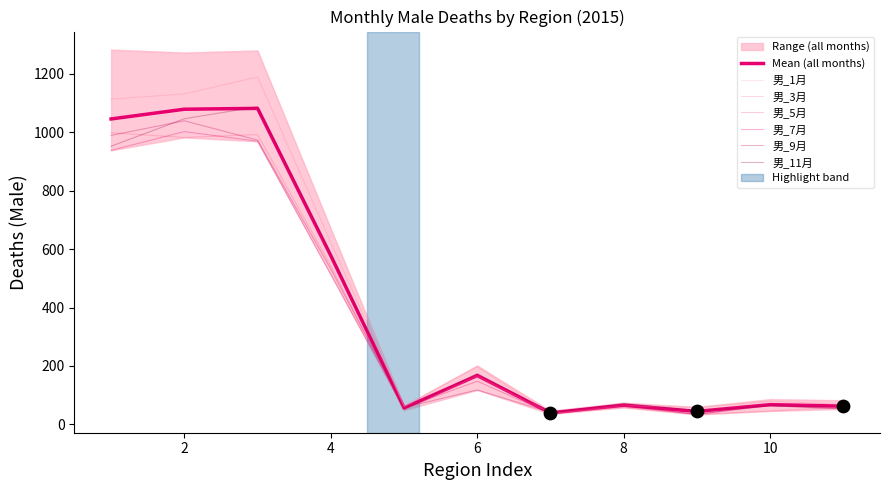

Which series contains the lowest Y value?

男_5月